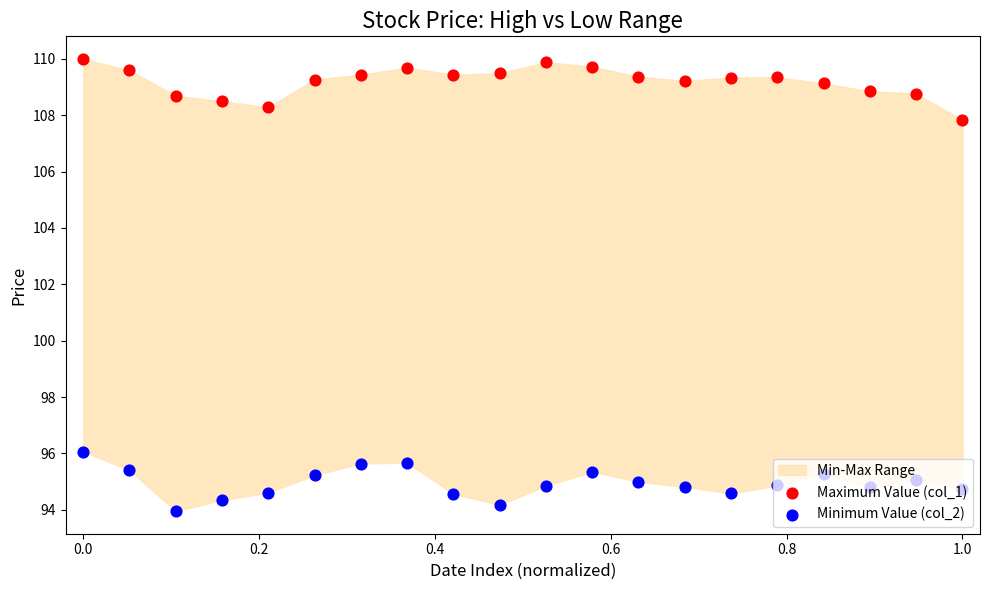

At how many categories does at least one series exceed 105?

20